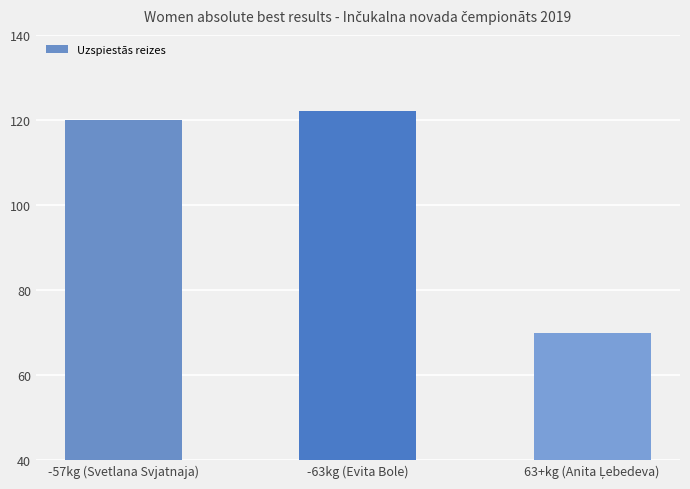

What is the value of the 1st bar from the left?

120